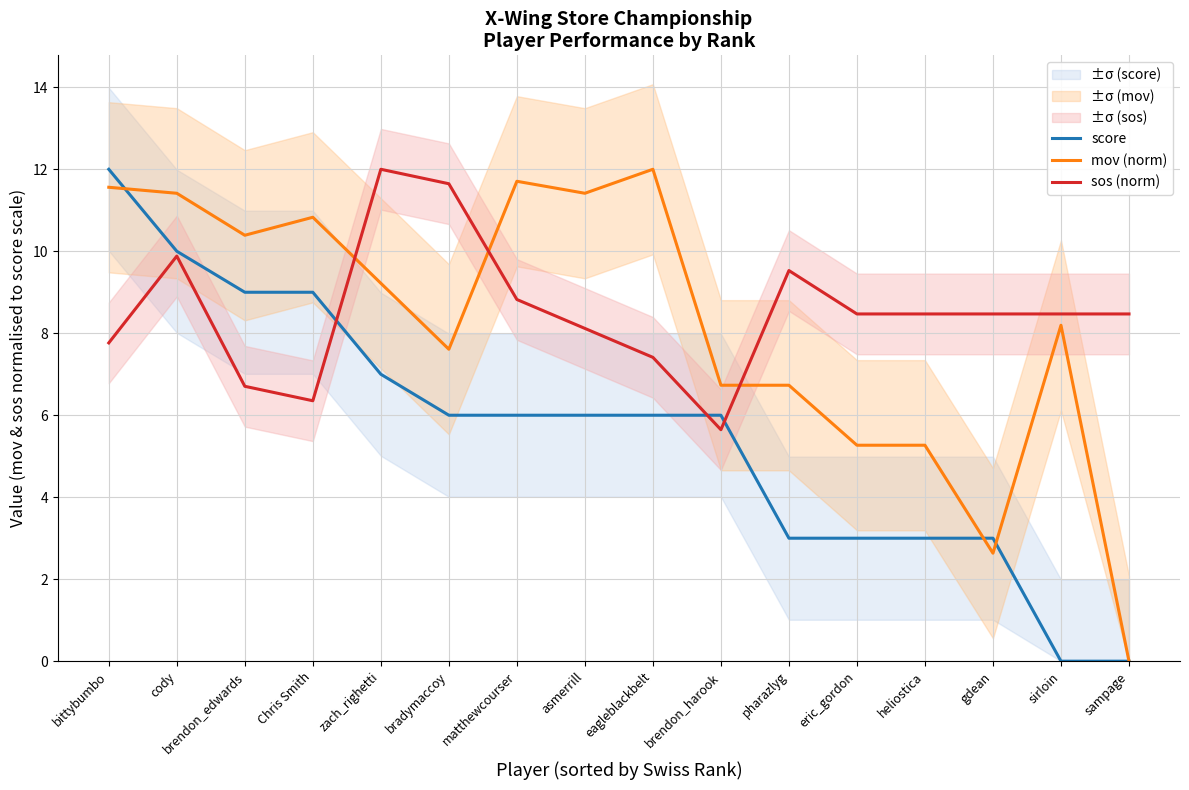

What is the difference between the highest and lowest values at heliostica?

5.5